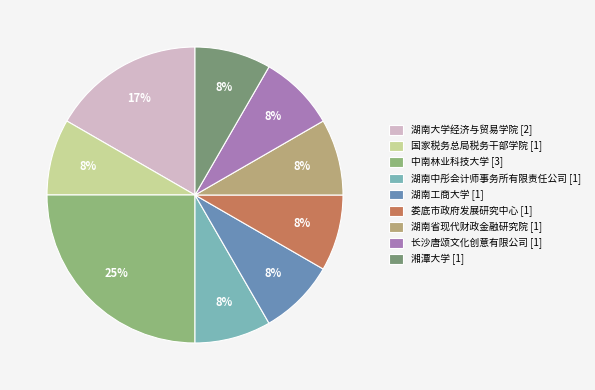

What is the total percentage of 长沙唐颂文化创意有限公司 and 湖南省现代财政金融研究院?

16.7%